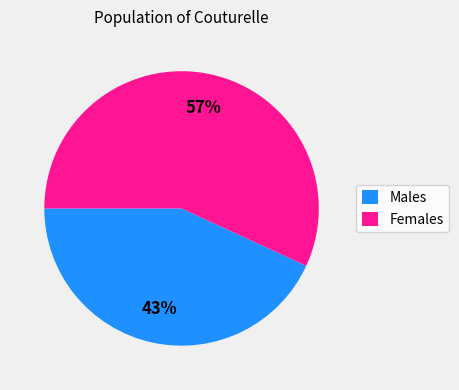

Count the number of slices in the pie.

2